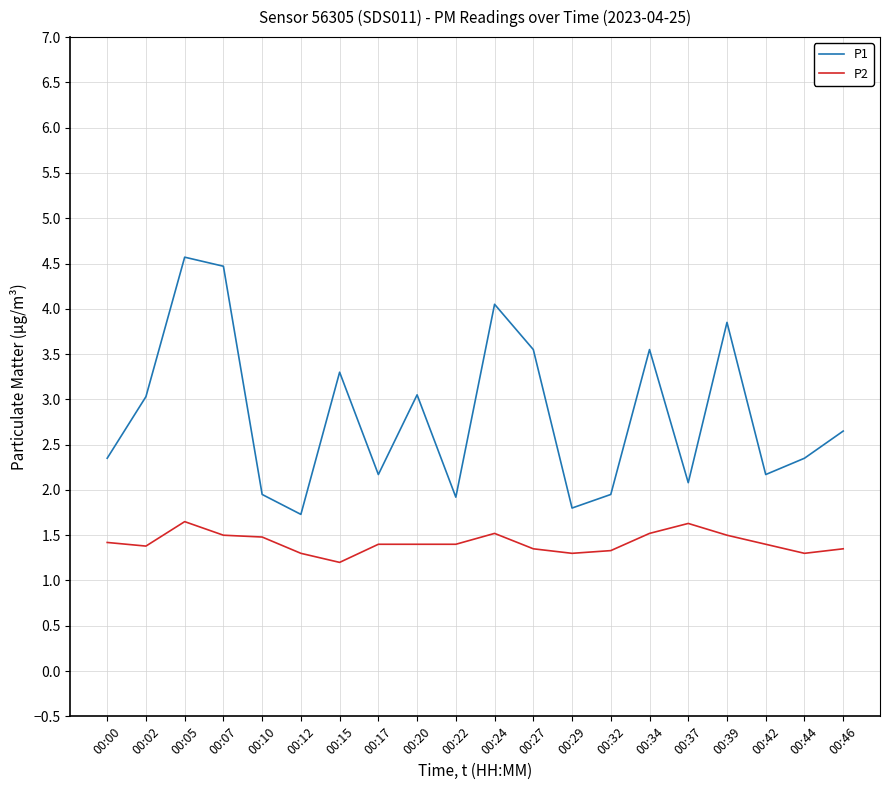

Where is the first local maximum for P2?

00:05